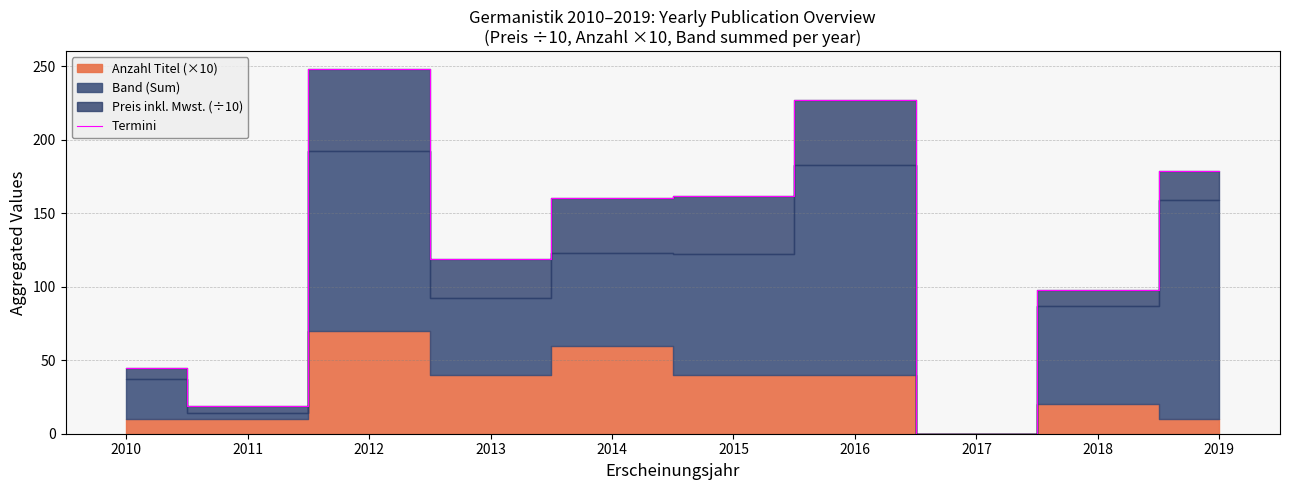

How many lines are shown in the chart?

1